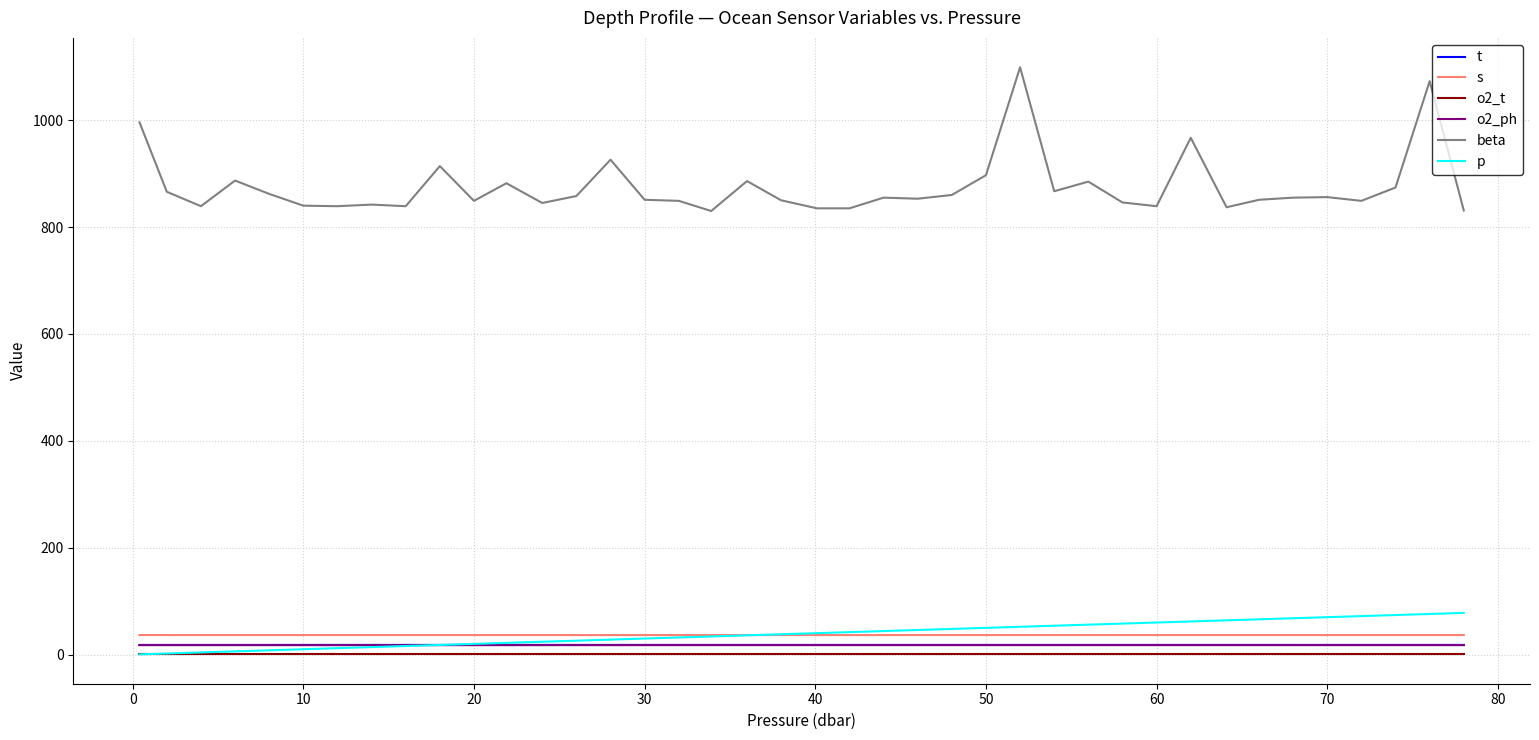

Which series has the largest total across all categories?

beta